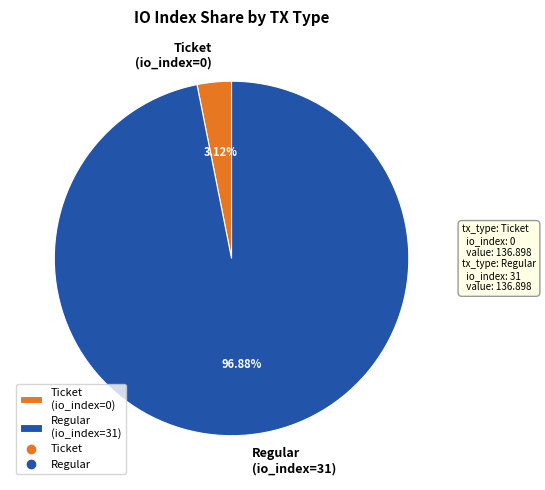

Is there a majority slice in this chart?

Yes